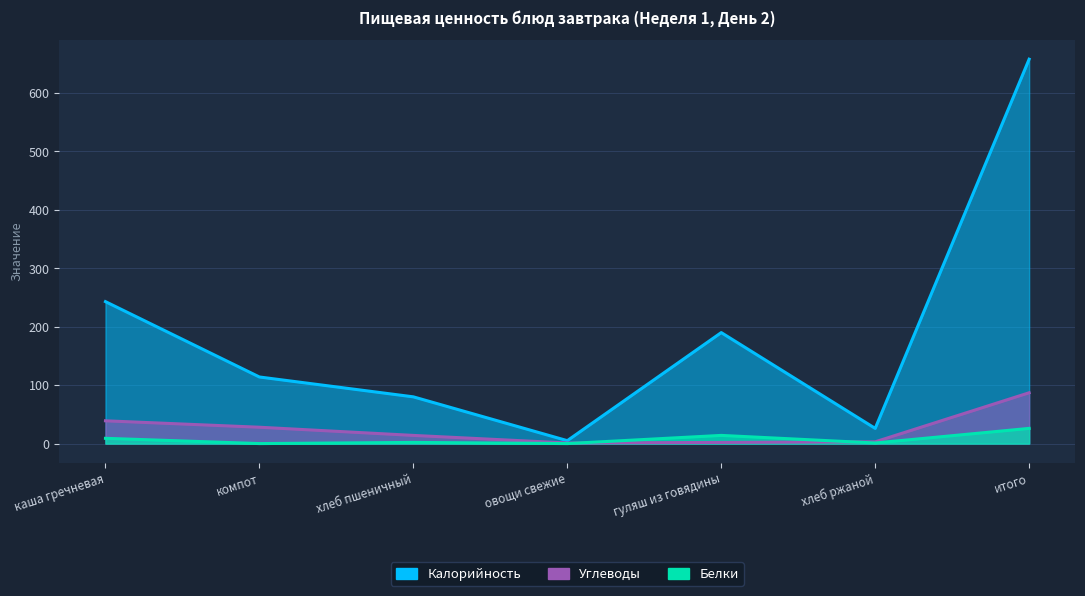

In Углеводы, how many points are lower than both neighbors (excluding endpoints)?

1